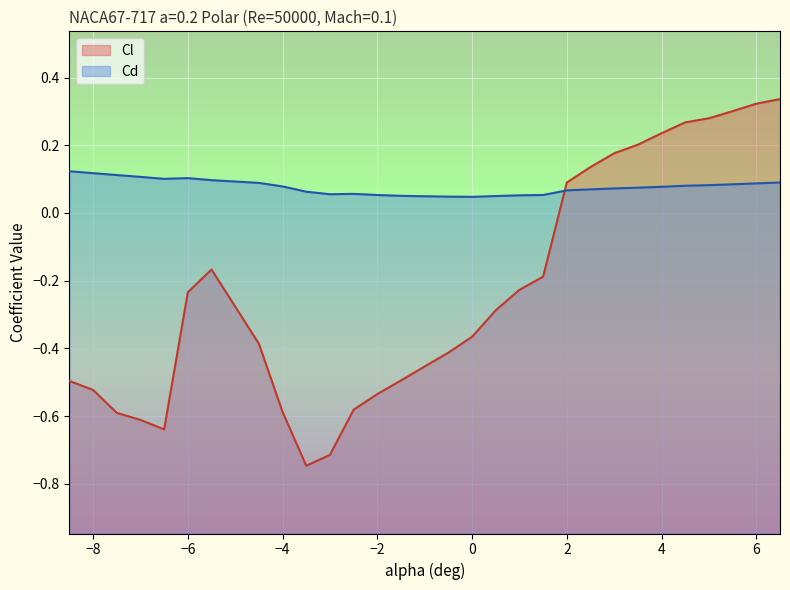

What are all the series names shown in the legend?

Cl, Cd